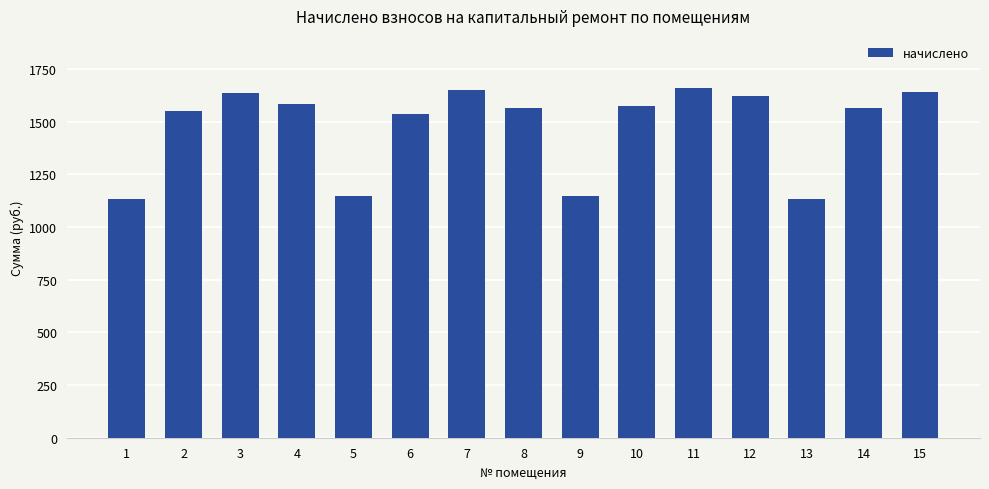

What is the difference between the values at 9 and 15?

494.1